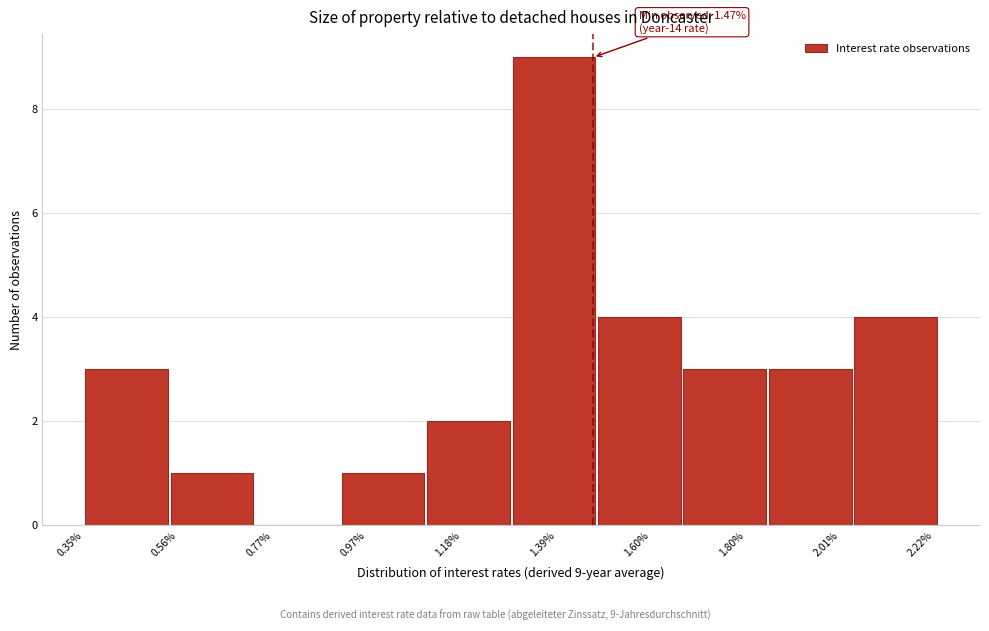

Read against the x-axis, roughly where is the centre of the tallest bar?

1.40